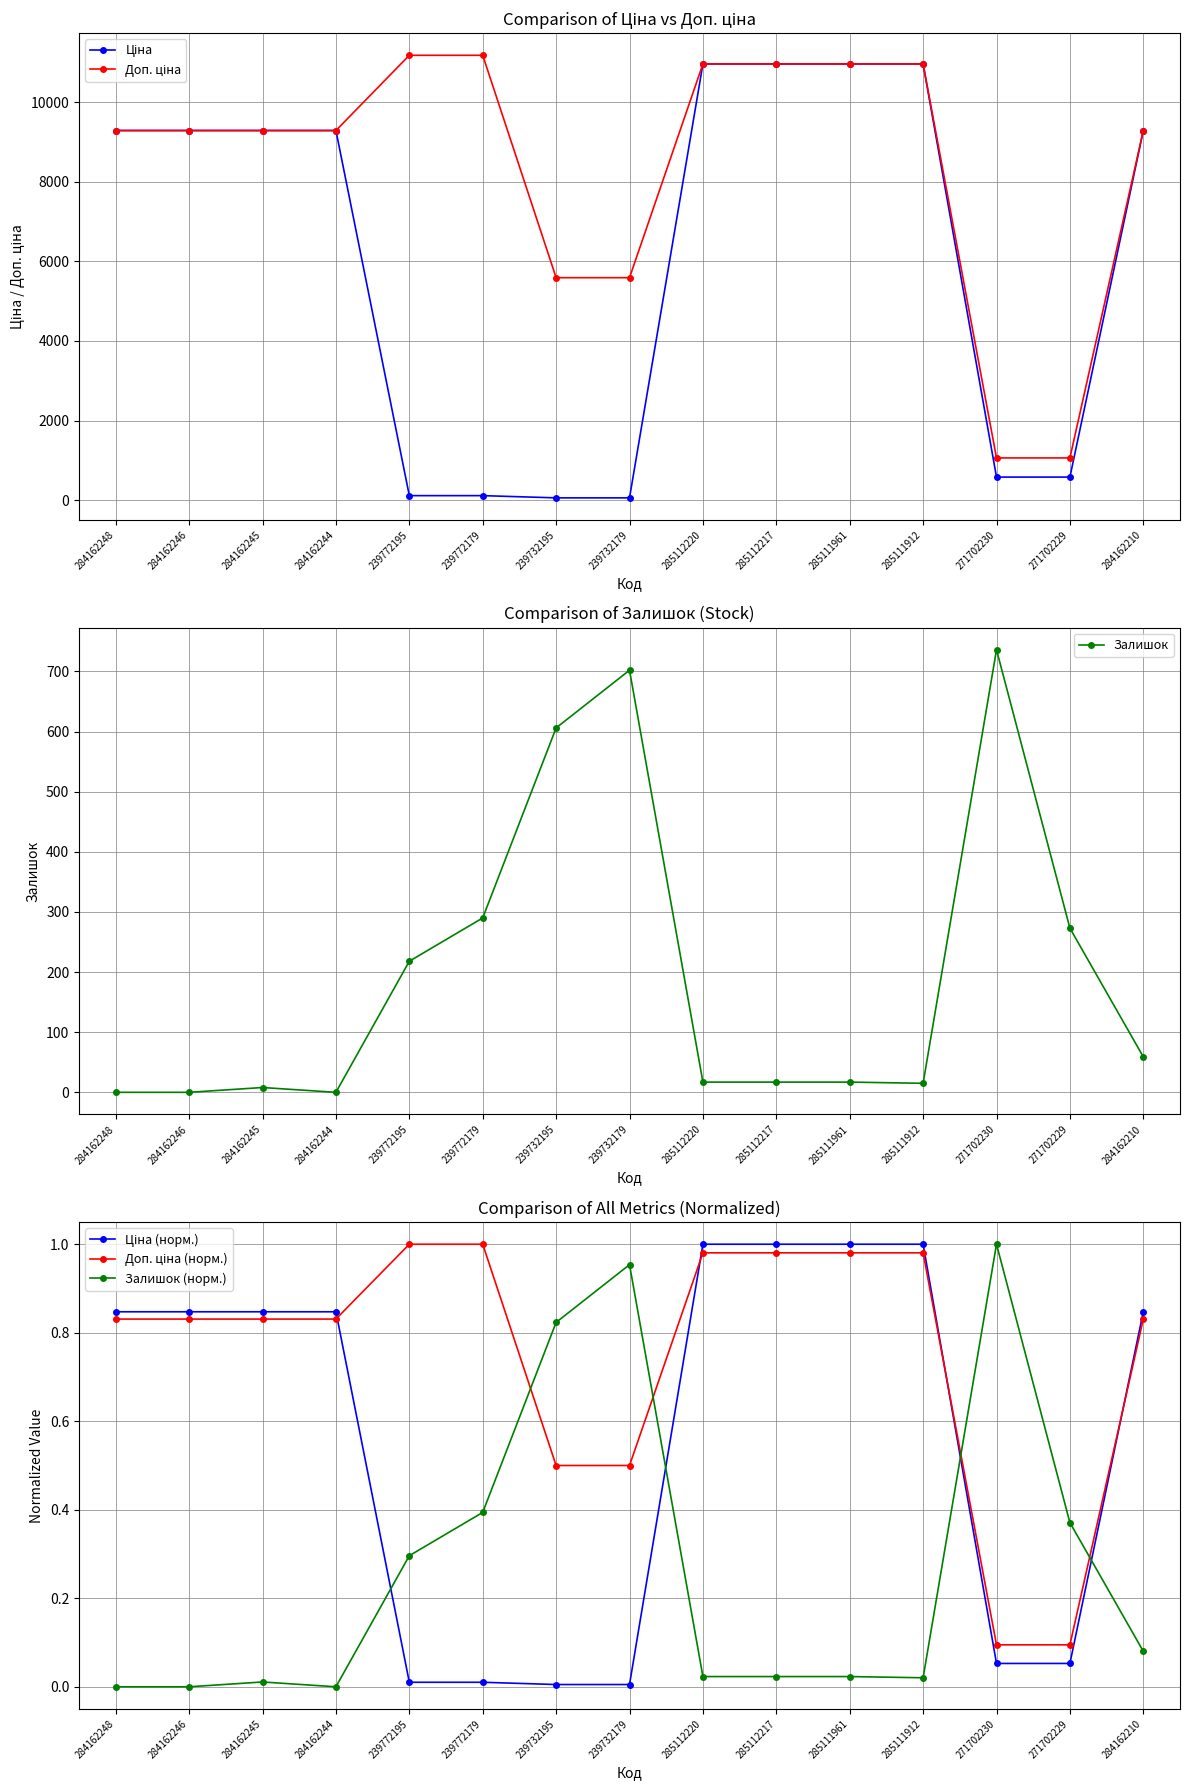

Reading left to right, transcribe all the data shown in this chart.

Ціна: 9290.5	9290.5	9290.5	9290.5	111.8	111.8	55.9	55.9	10964.4	10964.4	10964.4	10964.4	578.1	578.1	9290.5
Доп. ціна: 9290.5	9290.5	9290.5	9290.5	11182.0	11182.0	5591.0	5591.0	10964.4	10964.4	10964.4	10964.4	1060.0	1060.0	9290.5
Залишок: 0.0	0.0	8.0	0.0	218.0	290.0	606.0	702.0	17.0	17.0	17.0	15.0	736.0	273.0	59.0
Ціна (норм.): 0.8	0.8	0.8	0.8	0.0	0.0	0.0	0.0	1.0	1.0	1.0	1.0	0.1	0.1	0.8
Доп. ціна (норм.): 0.8	0.8	0.8	0.8	1.0	1.0	0.5	0.5	1.0	1.0	1.0	1.0	0.1	0.1	0.8
Залишок (норм.): 0.0	0.0	0.0	0.0	0.3	0.4	0.8	1.0	0.0	0.0	0.0	0.0	1.0	0.4	0.1